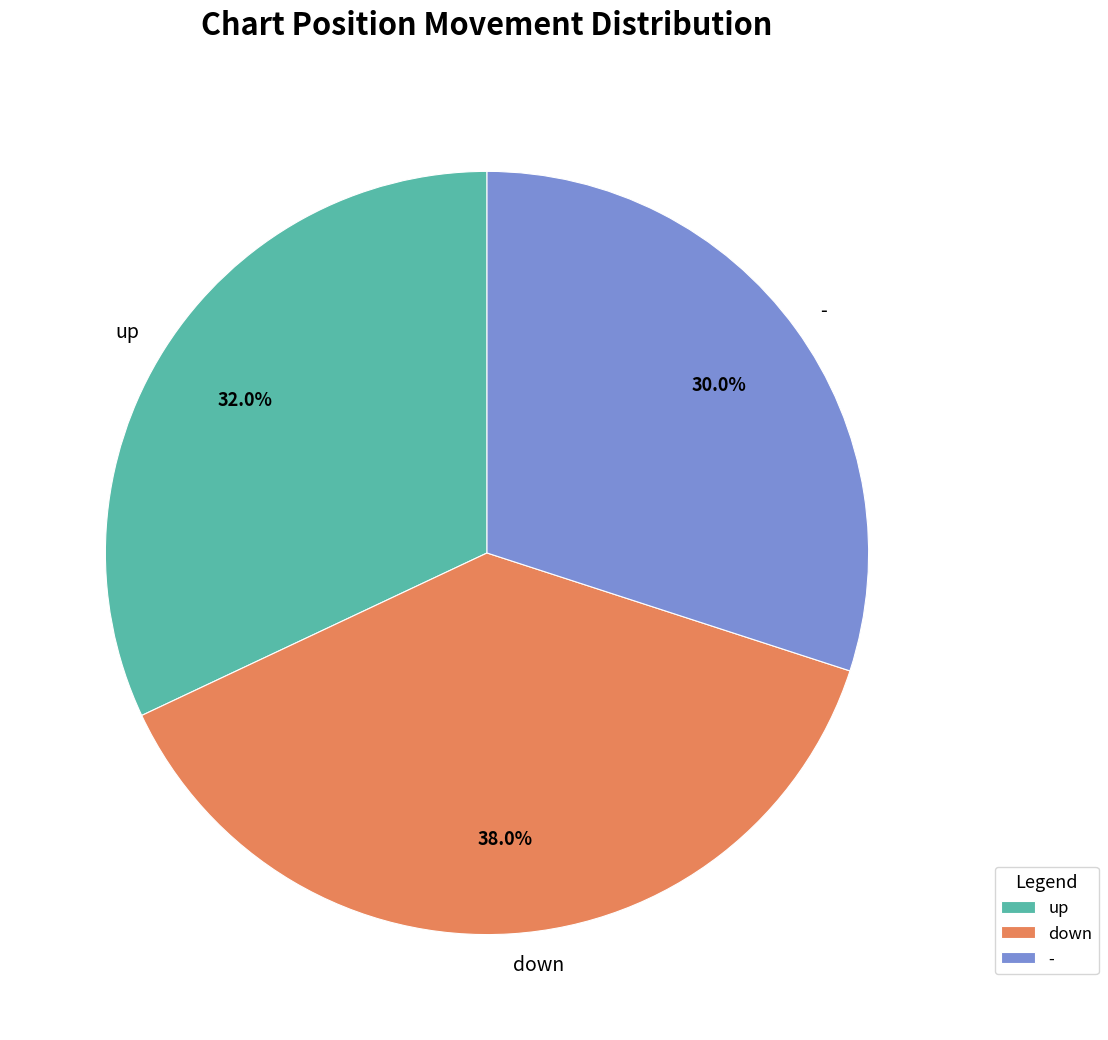

Rank the categories by value from highest to lowest.

down, up, -